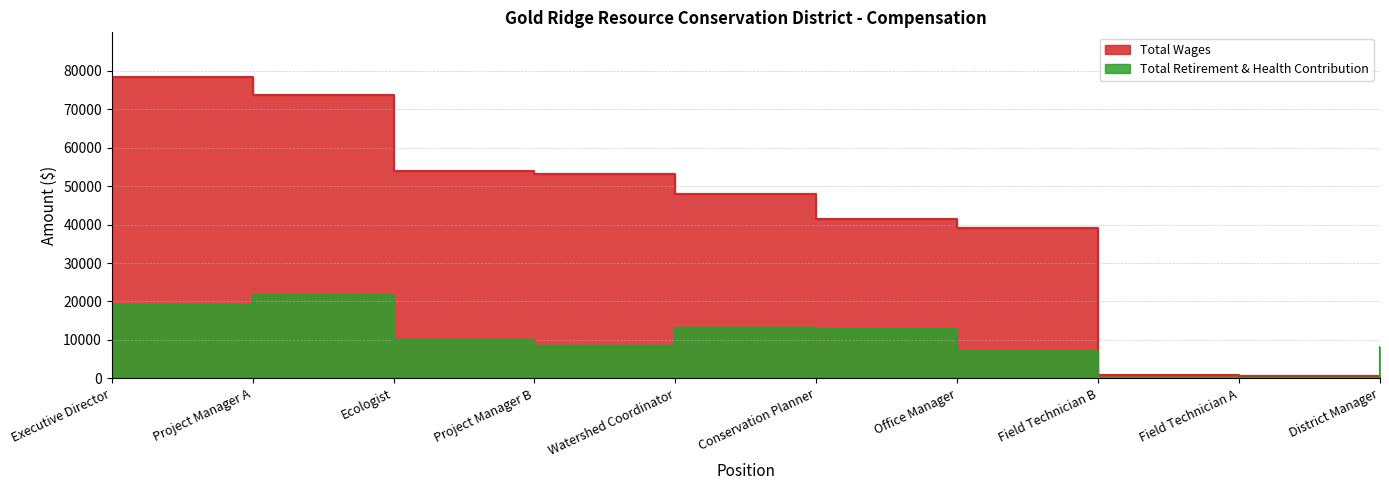

How many data points does each series have?

10